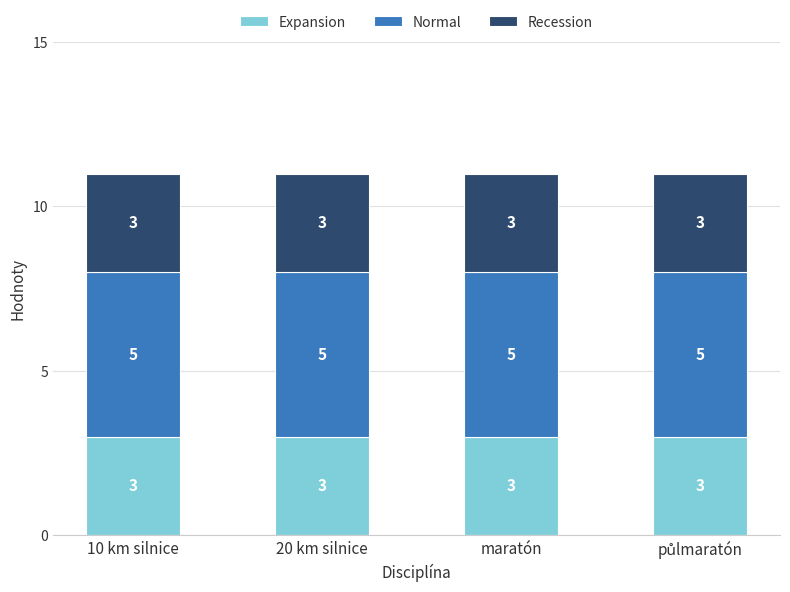

True or false: Expansion has a value of 2 at 10 km silnice.

False